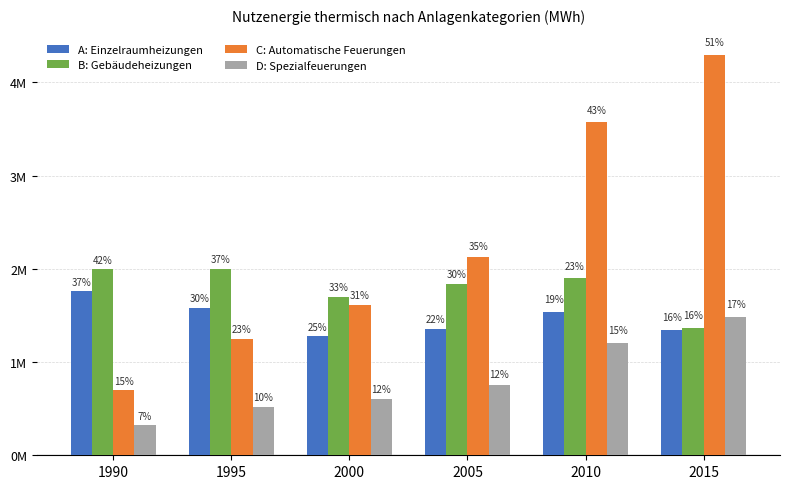

What are all the series names shown in the legend?

A: Einzelraumheizungen, B: Gebäudeheizungen, C: Automatische Feuerungen, D: Spezialfeuerungen